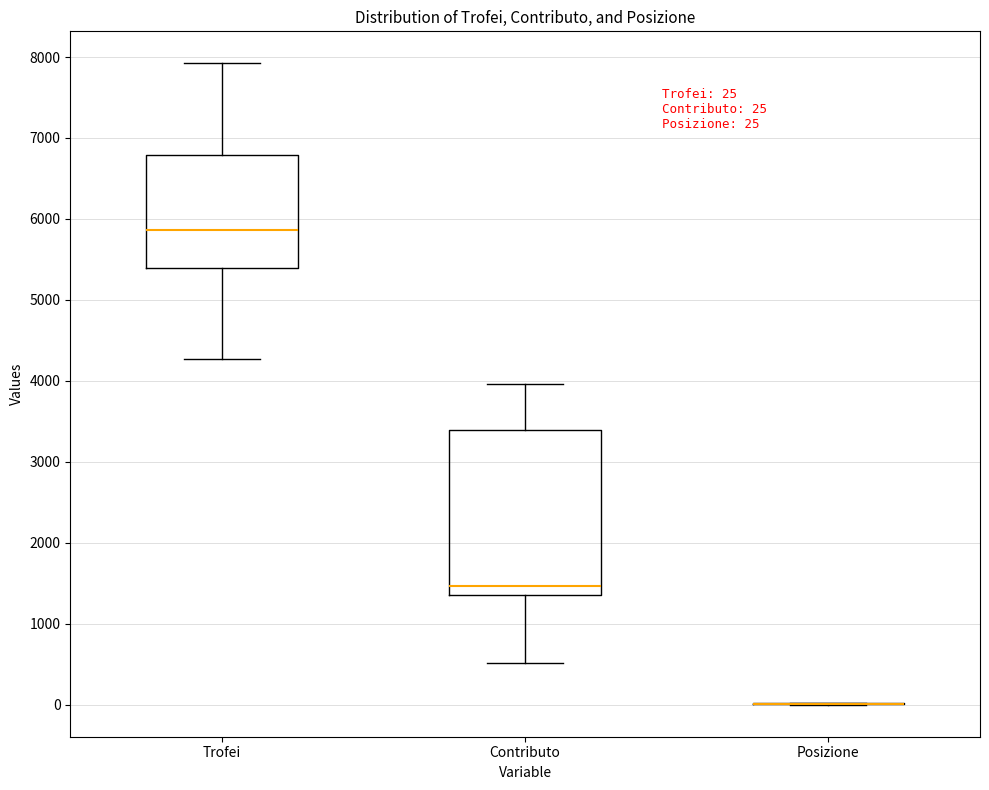

Comparing the boxes themselves (not the whiskers), which one is the tallest?

Contributo